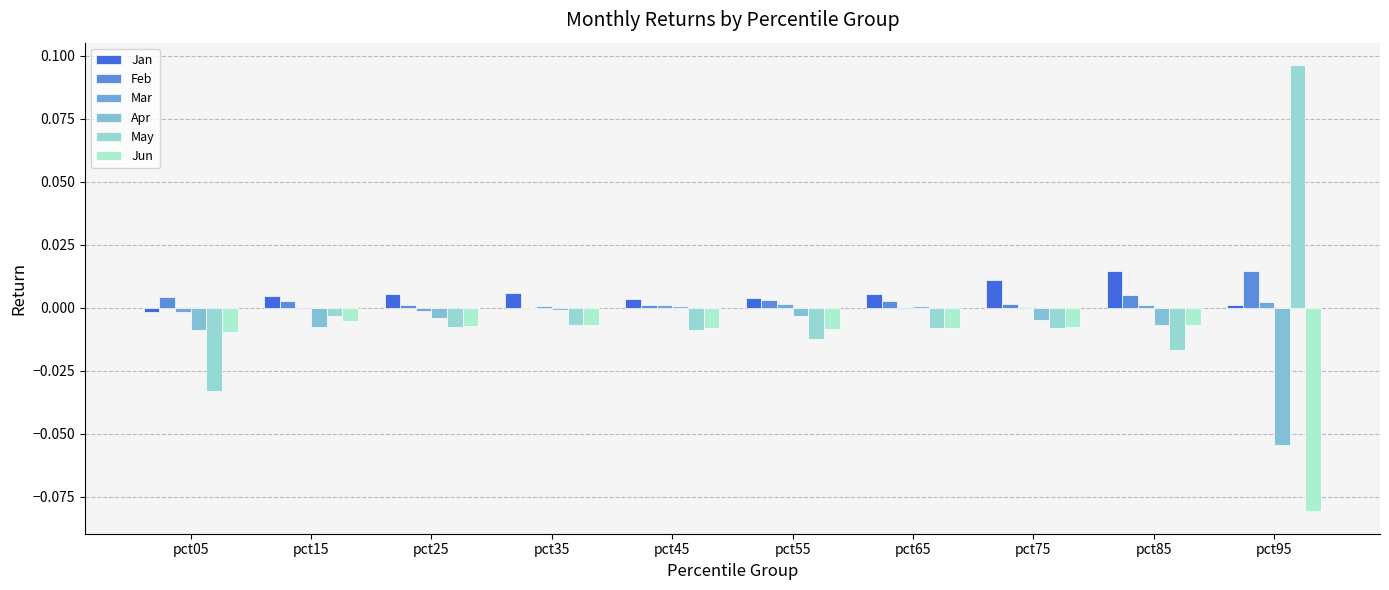

How many series are shown in this chart?

6